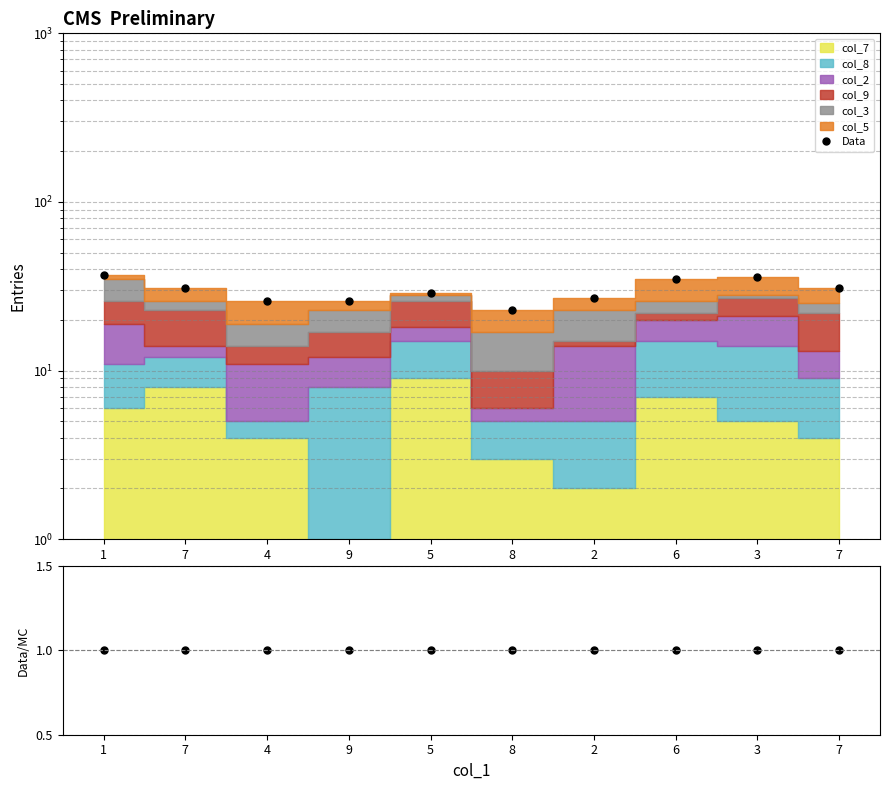

How many data points does each series have?

10